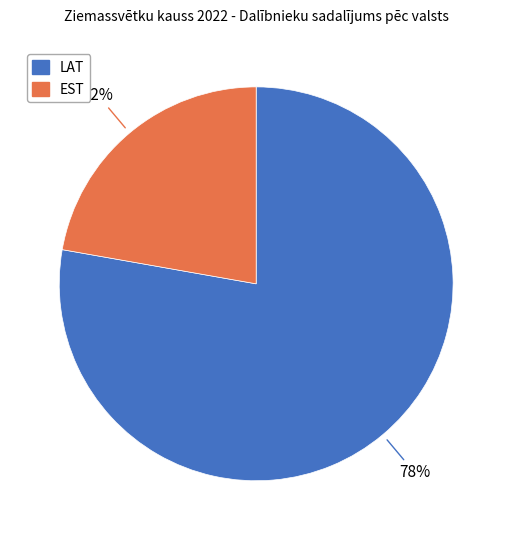

Between EST and LAT, which is larger?

LAT